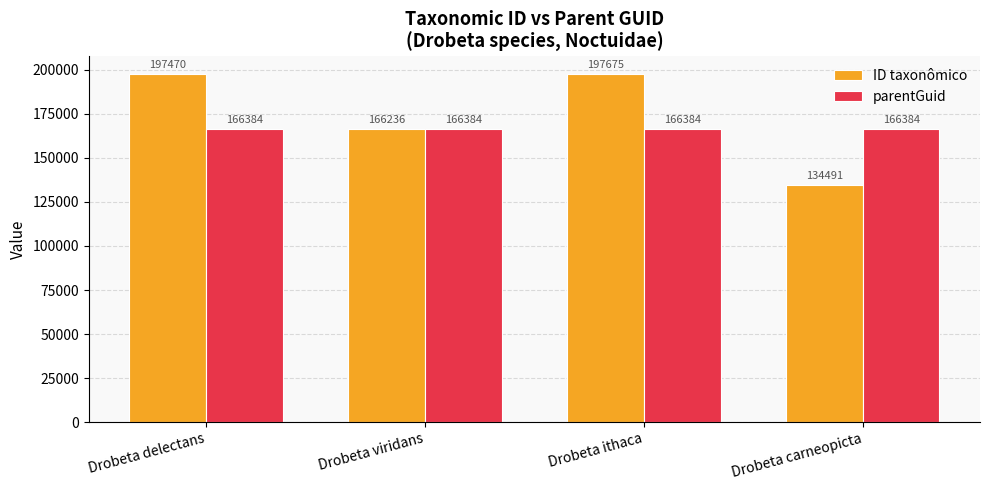

What is the average value of the parentGuid series?

166384